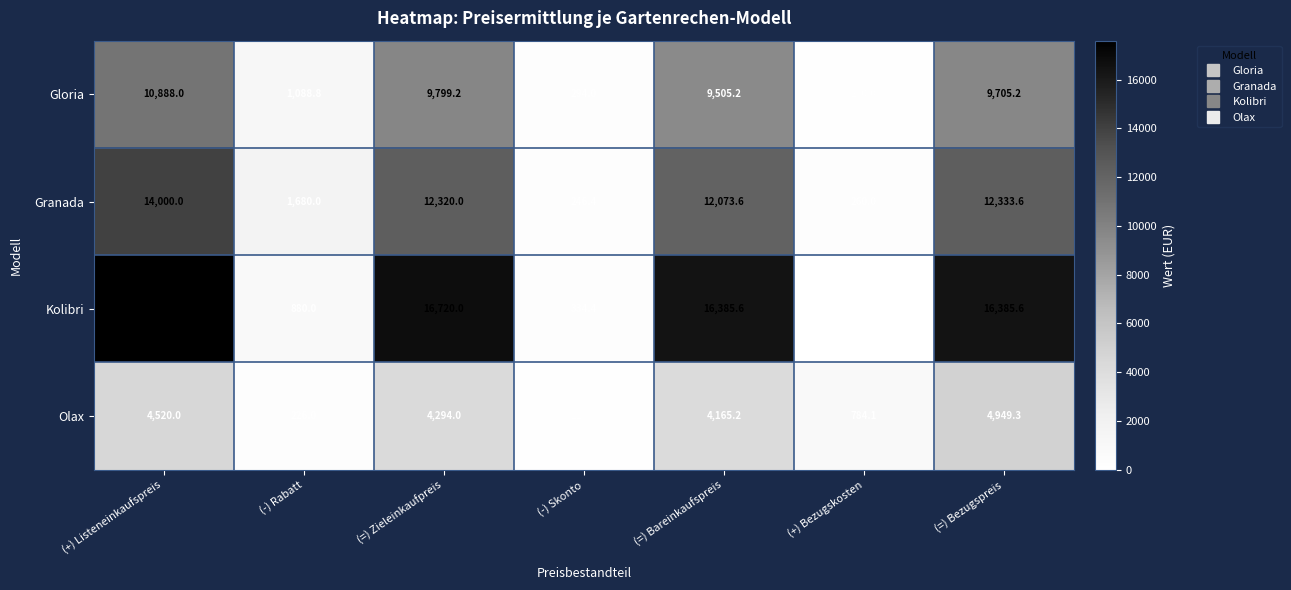

Rank the series at (+) Listeneinkaufspreis from highest to lowest value.

Kolibri, Granada, Gloria, Olax